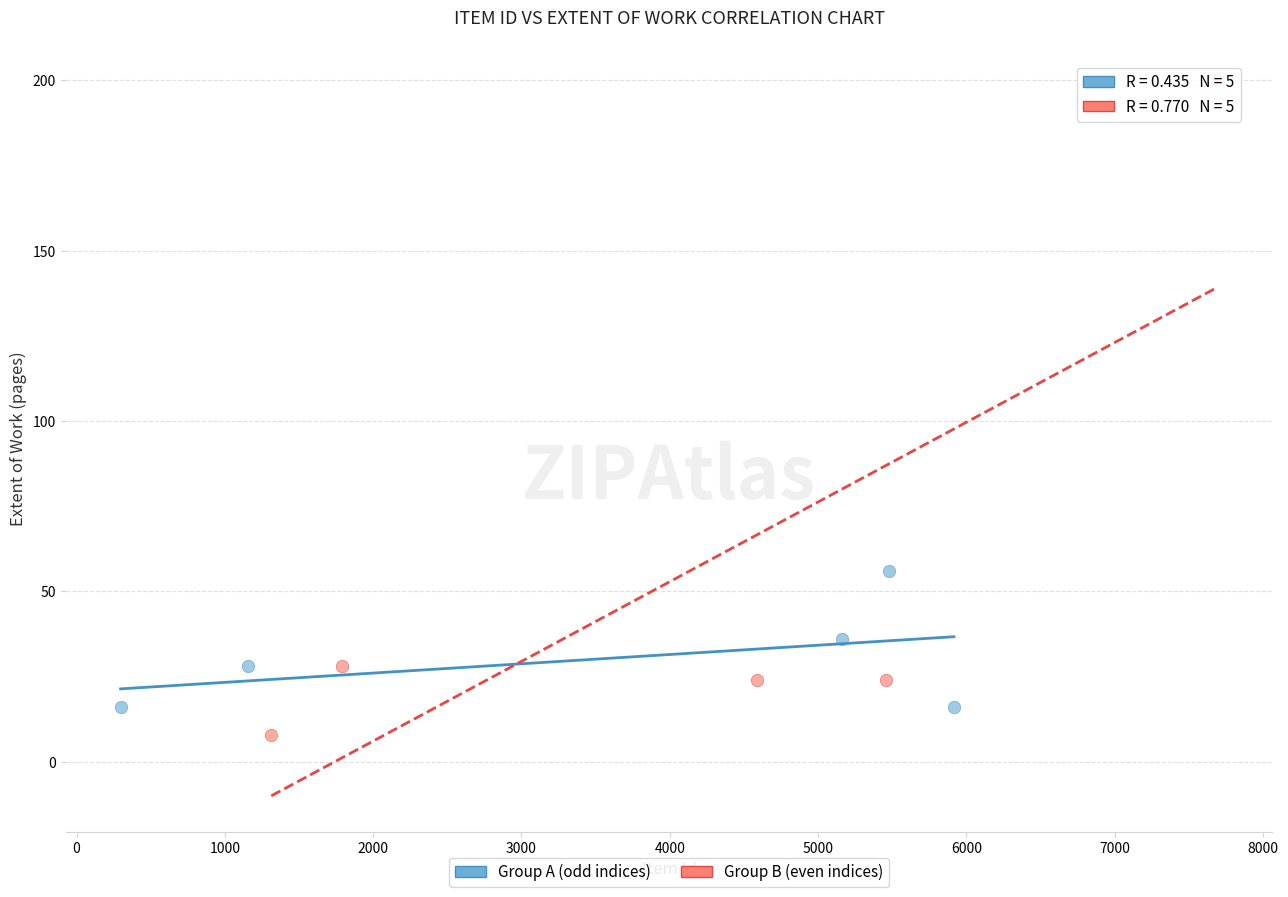

What are all the series names shown in the legend?

Group A (odd indices), Group B (even indices)